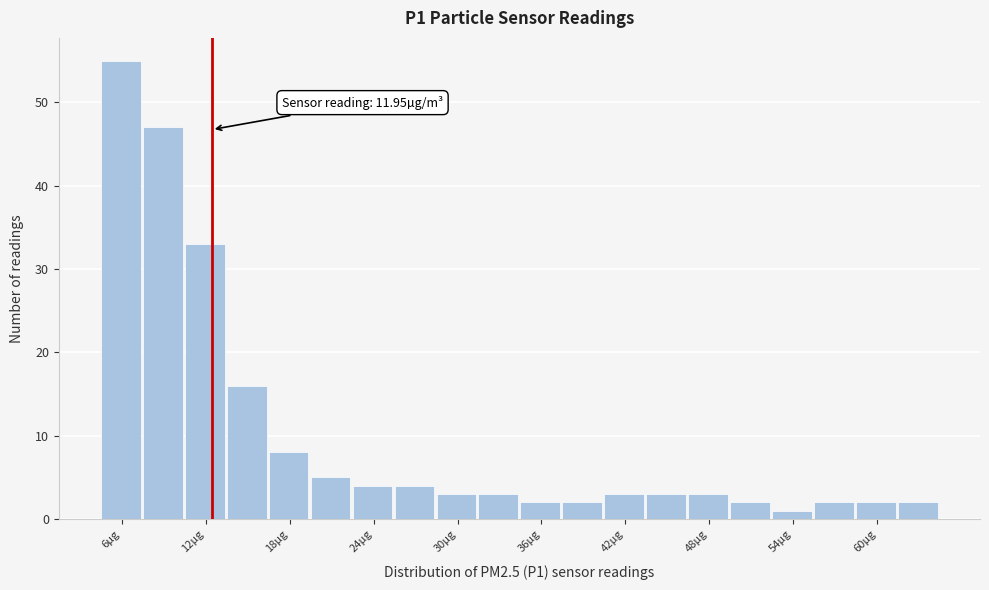

Around what value on the x-axis is the tallest bar? Give the approximate position of its centre, as read against the axis.

5